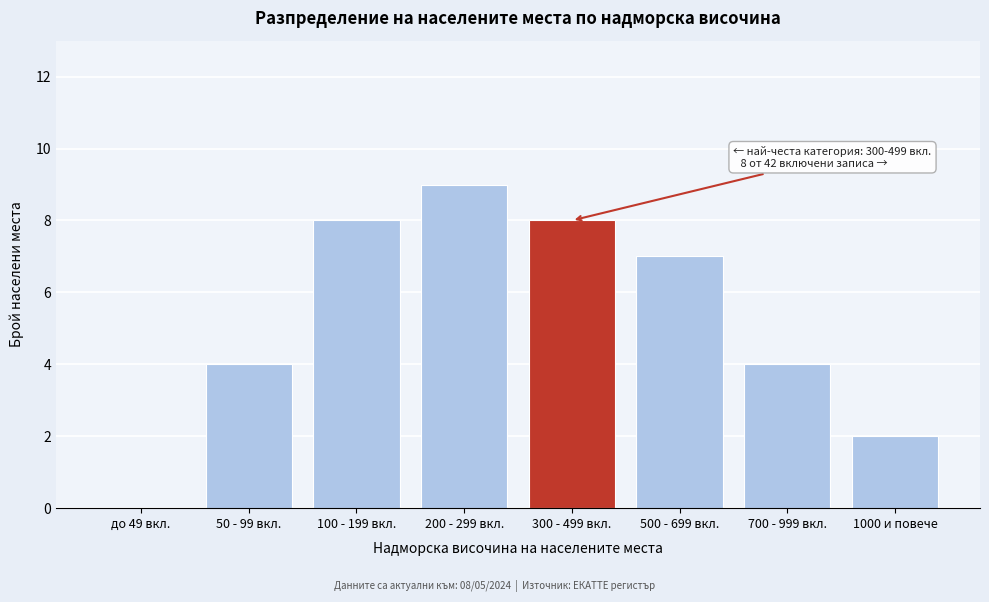

Reading left to right, extract all data points from this chart.

до 49 вкл.=0	50 - 99 вкл.=4	100 - 199 вкл.=8	200 - 299 вкл.=9	300 - 499 вкл.=8	500 - 699 вкл.=7	700 - 999 вкл.=4	1000 и повече=2